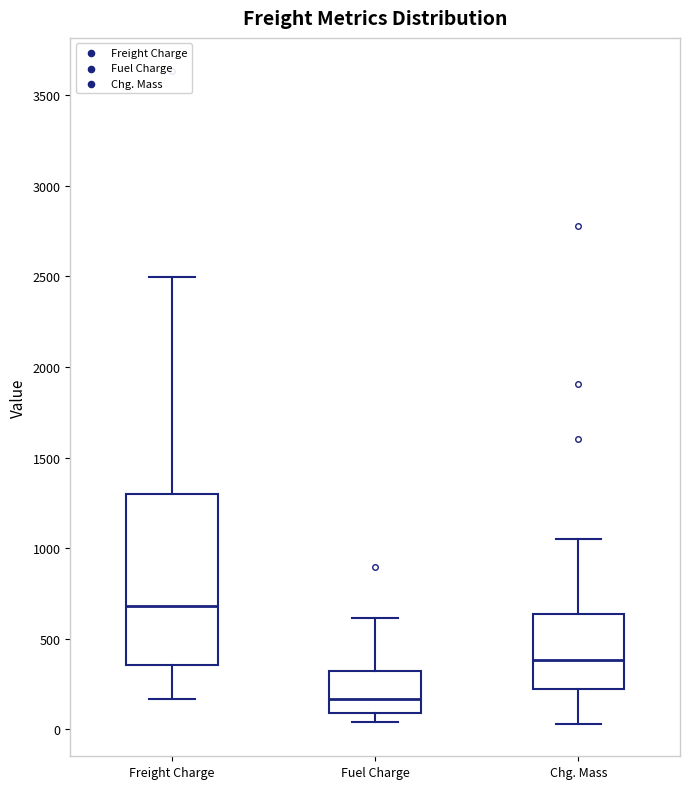

Which box is the tallest, from its lower edge to its upper edge?

Freight Charge